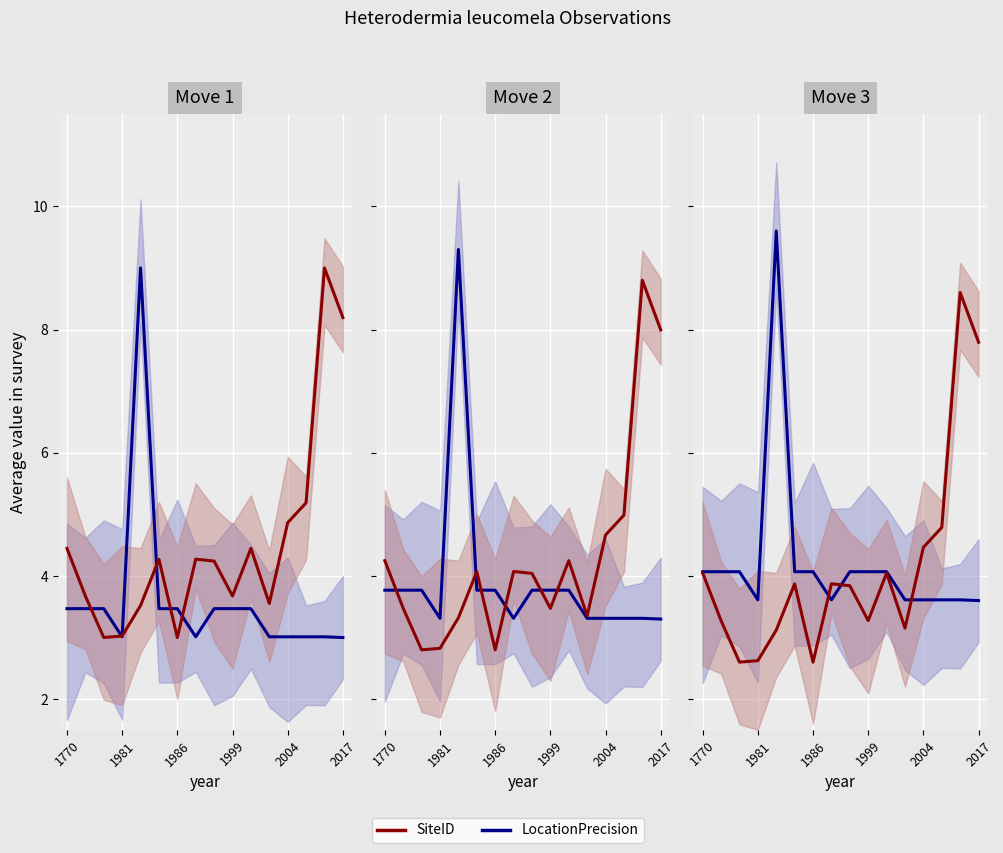

Which series changed the most between 1981 and 2017?

SiteID